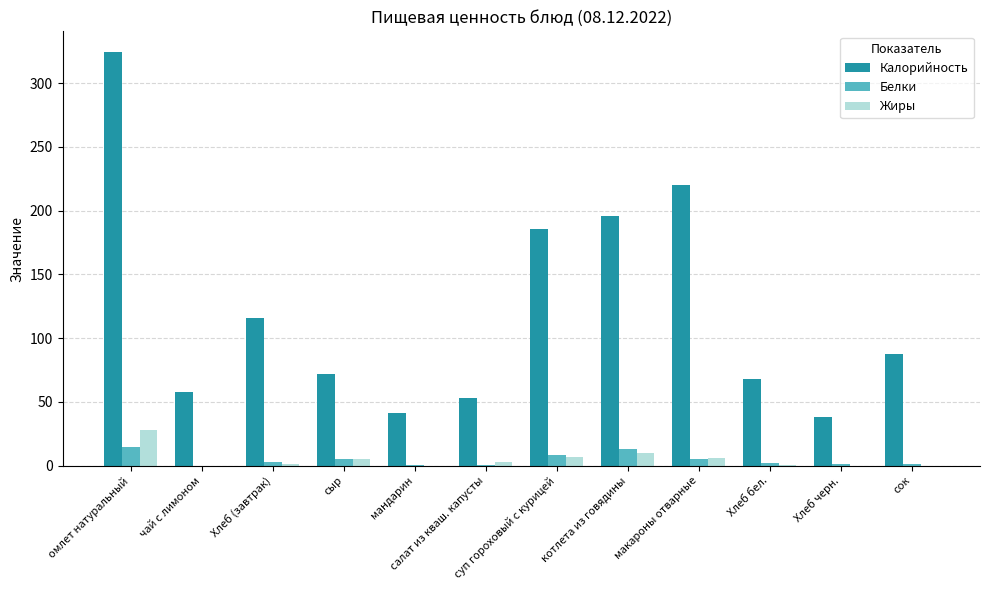

What is the sum of all Жиры values?

61.2